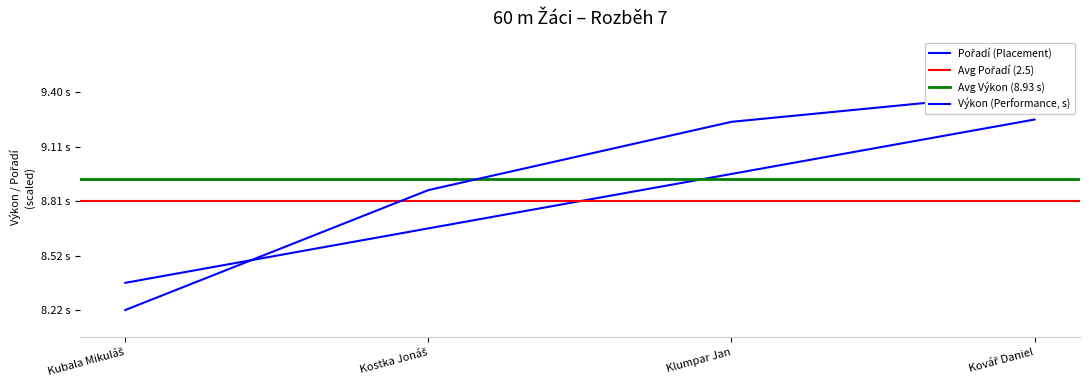

What is the label of the 1st point from the right?

Kovář Daniel